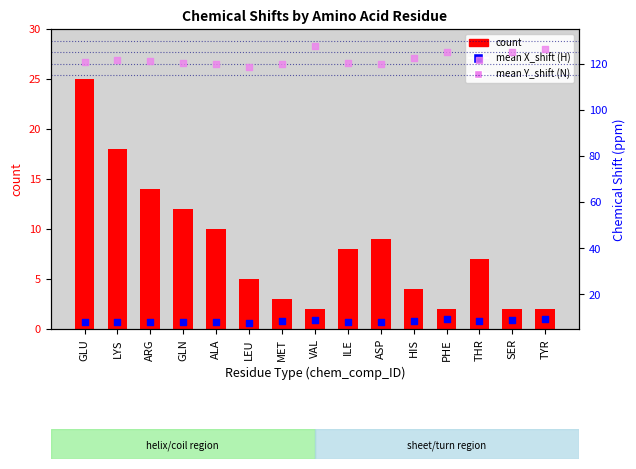

Is the value of mean X_shift (H) at ASP greater than the value of count at LEU?

Yes